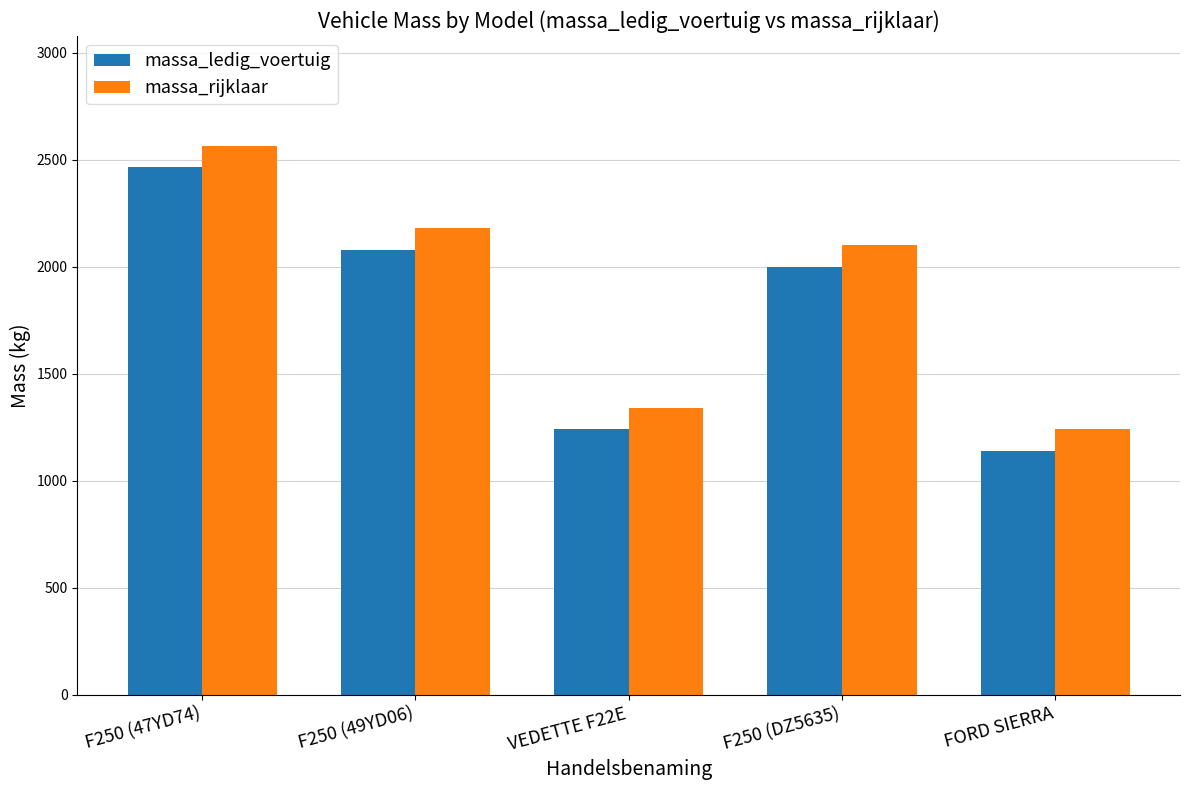

What are all the series names shown in the legend?

massa_ledig_voertuig, massa_rijklaar